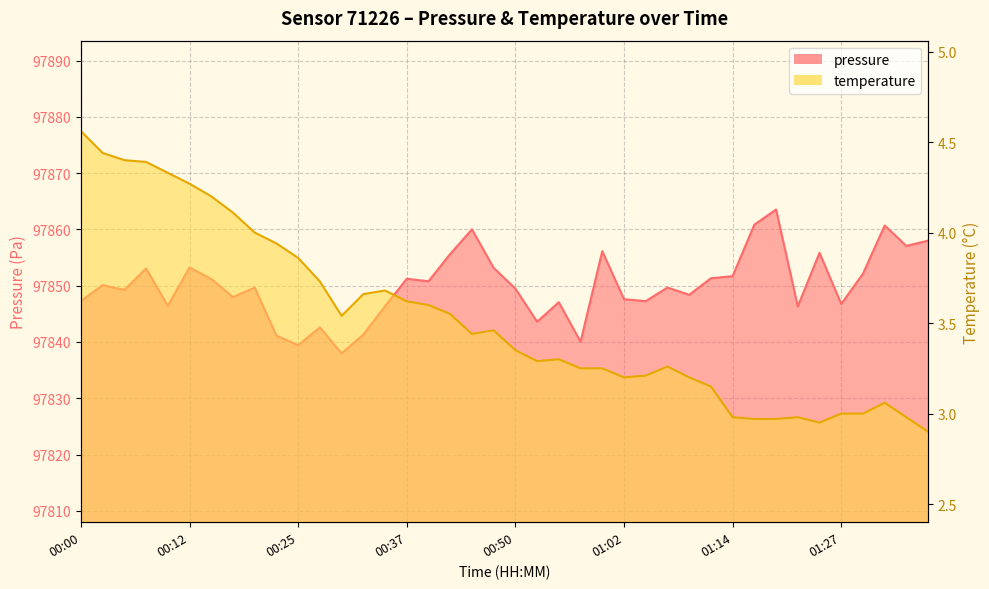

Rank the series by their maximum value, from lowest to highest.

temperature, pressure